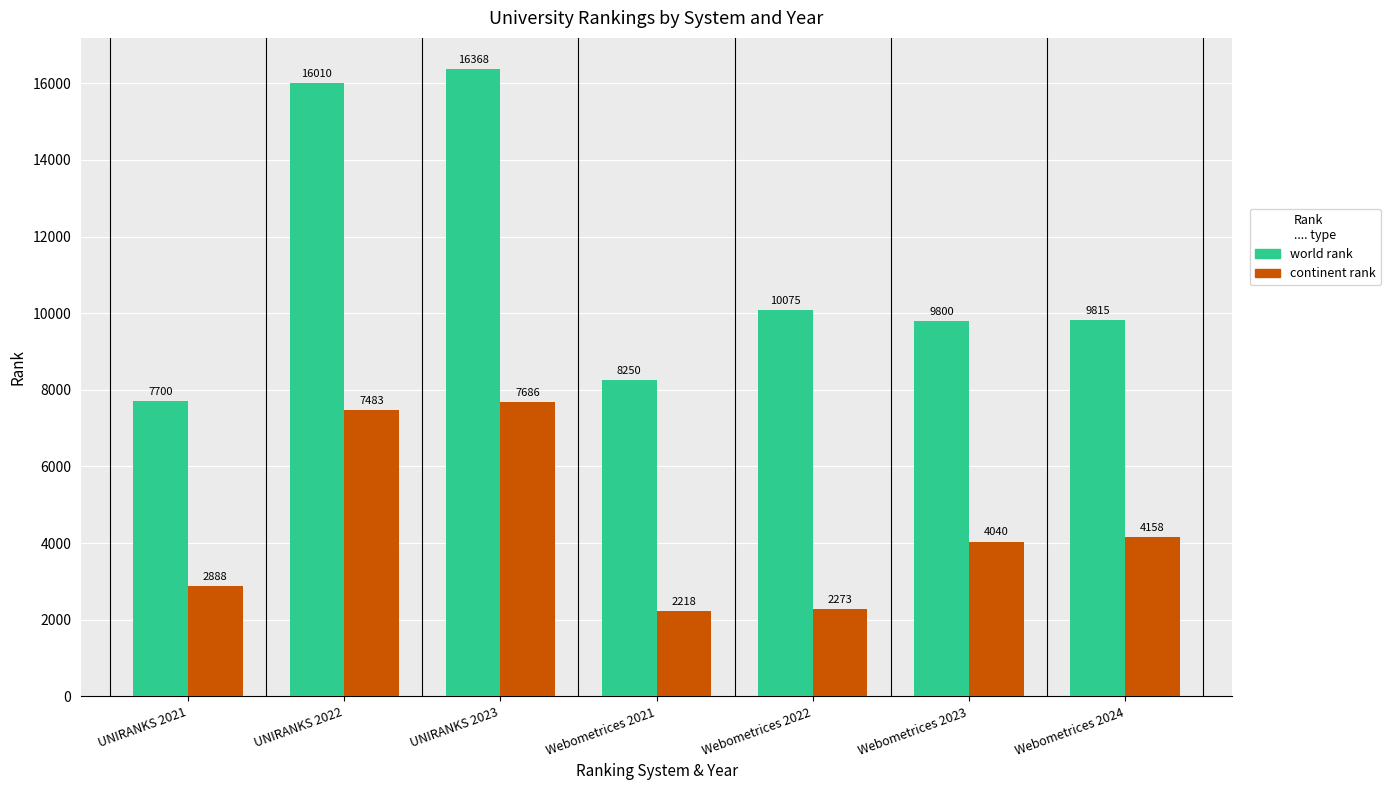

Are the bars horizontal?

No